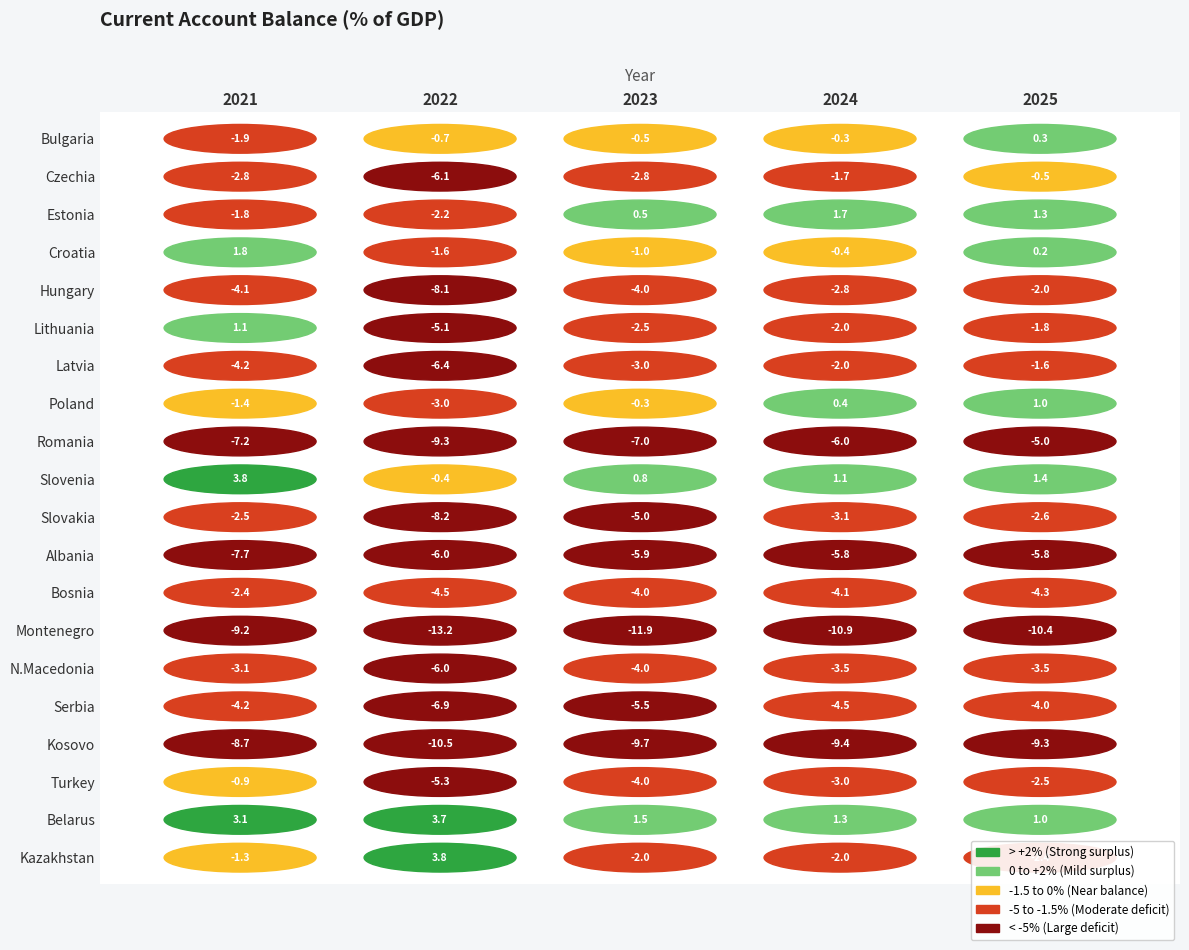

List the series in order of their peak value, lowest first.

Montenegro, Kosovo, Albania, Romania, Serbia, N.Macedonia, Slovakia, Bosnia, Hungary, Latvia, Turkey, Czechia, Bulgaria, Poland, Lithuania, Estonia, Croatia, Belarus, Slovenia, Kazakhstan